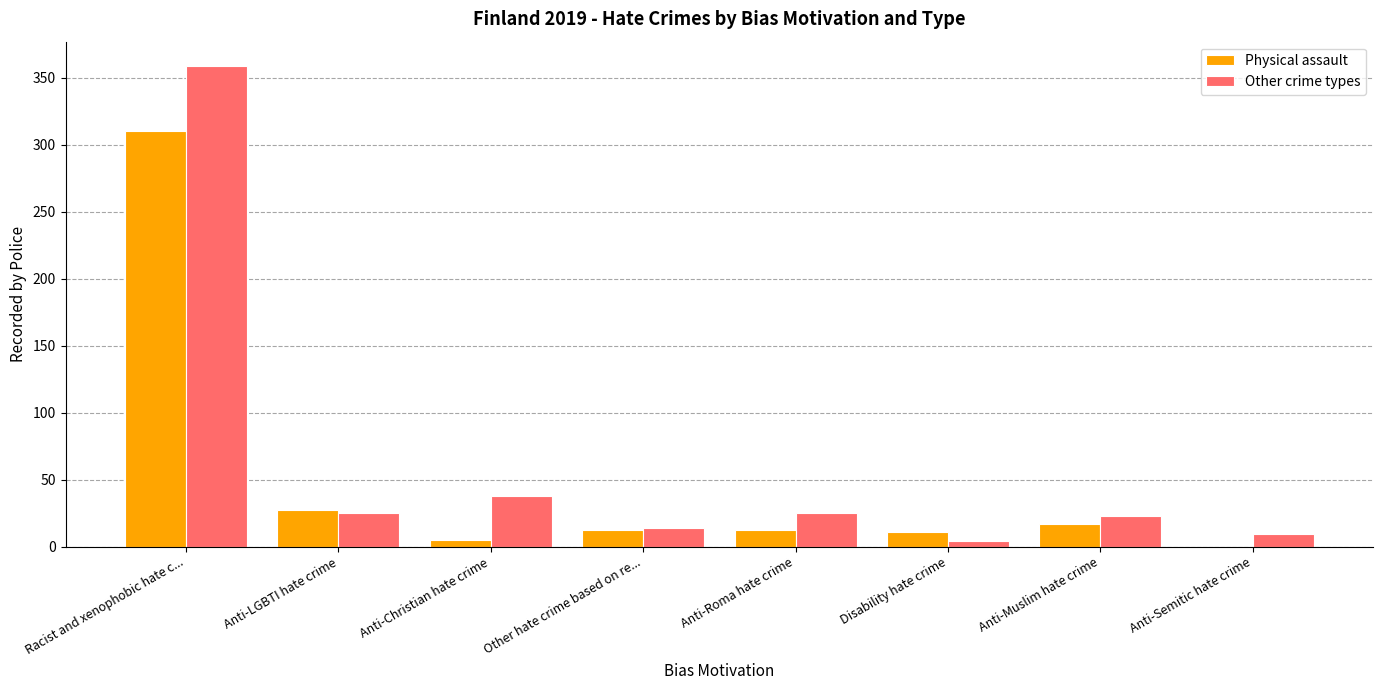

What is the sum of all Physical assault values?

394